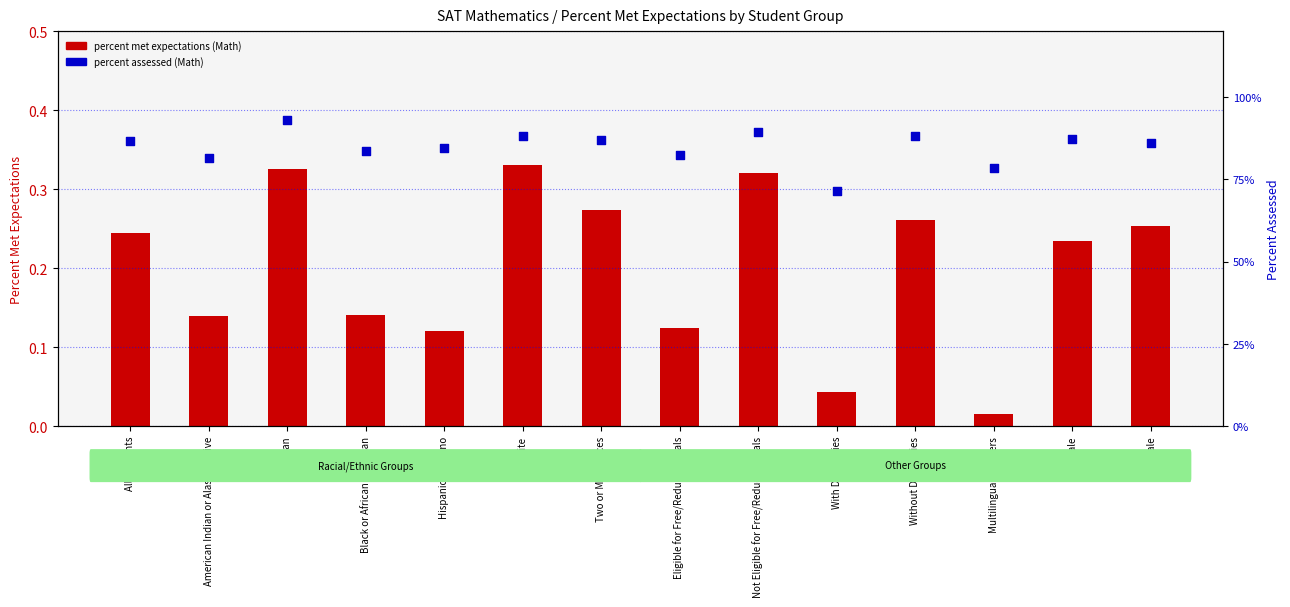

What are all the series names shown in the legend?

percent met expectations (Math), percent assessed (Math)